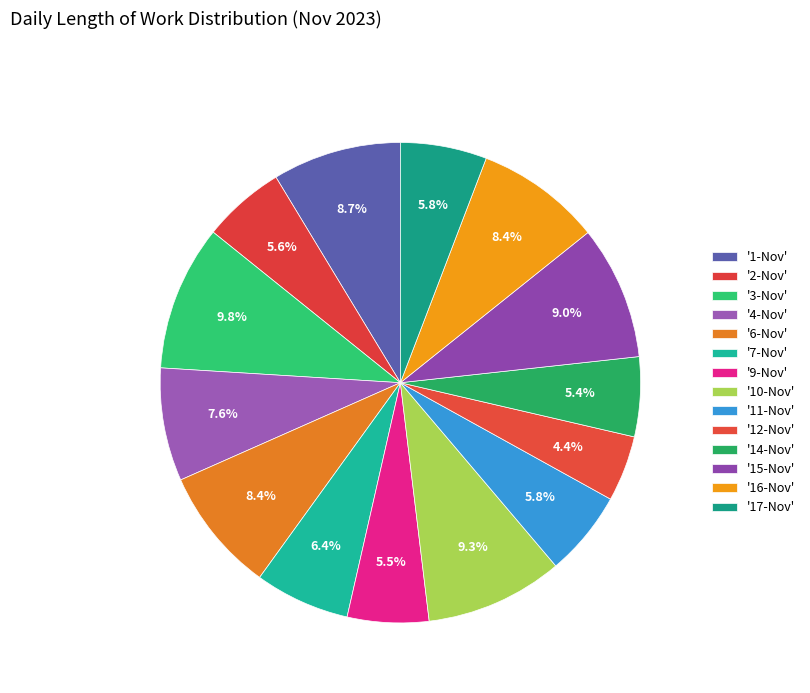

How many slices are in this pie chart?

14